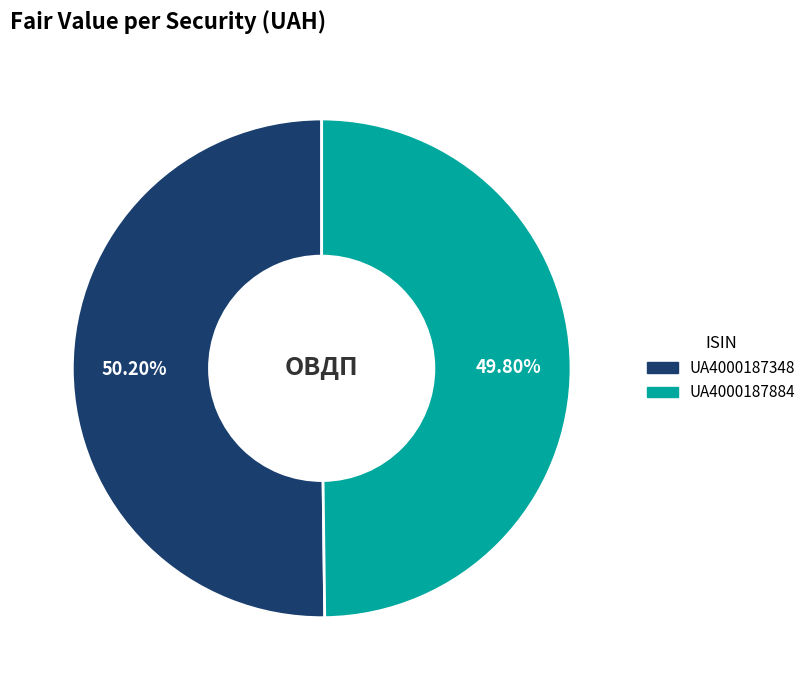

Is there a majority slice in this chart?

Yes